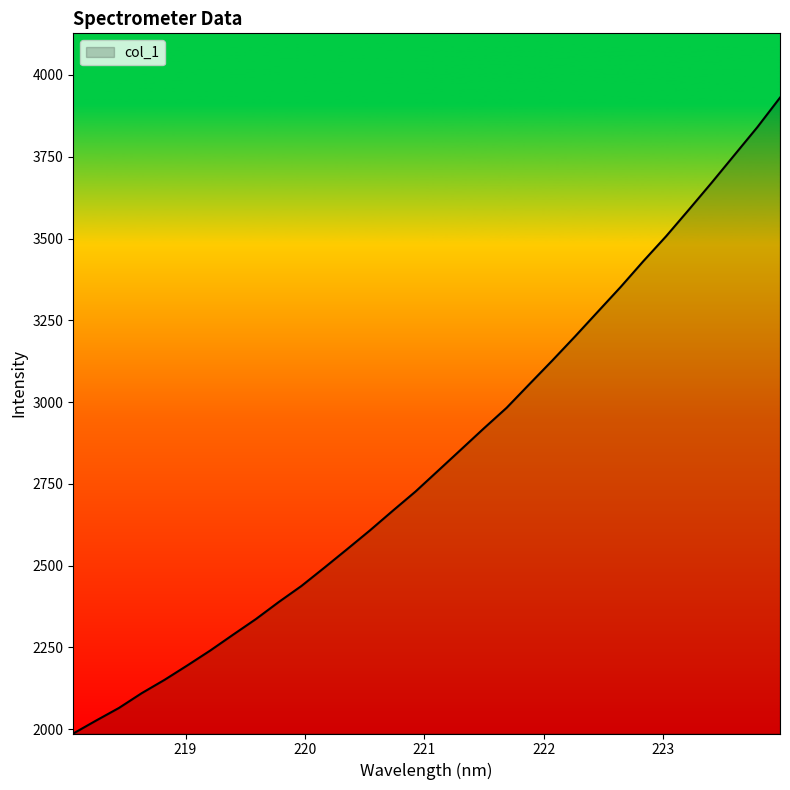

What is the difference between the maximum and minimum values?

1943.6